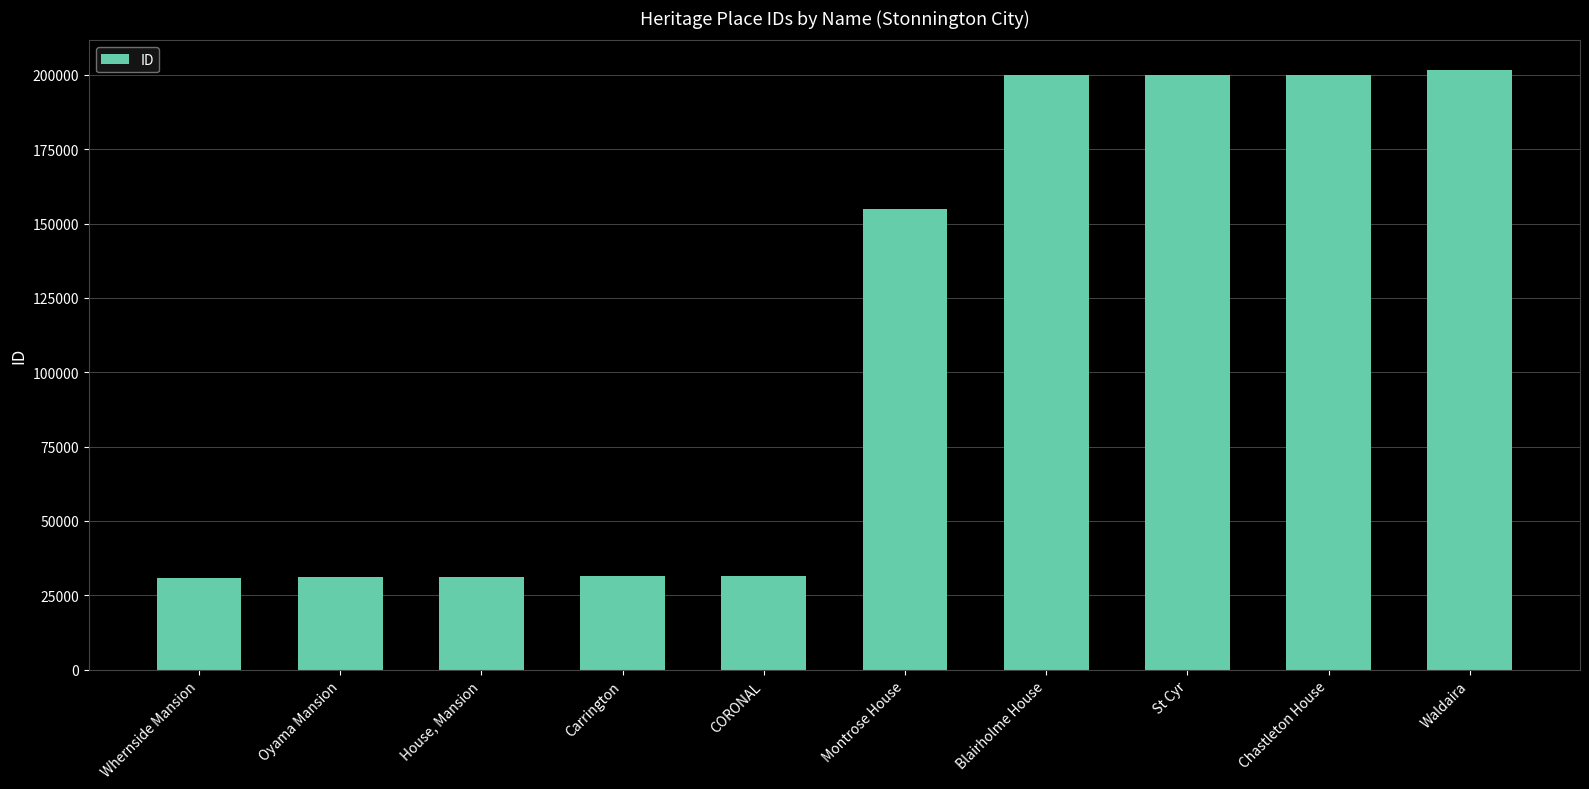

List the labels in order of value, largest first.

Waldaira, Chastleton House, St Cyr, Blairholme House, Montrose House, CORONAL, Carrington, House, Mansion, Oyama Mansion, Whernside Mansion